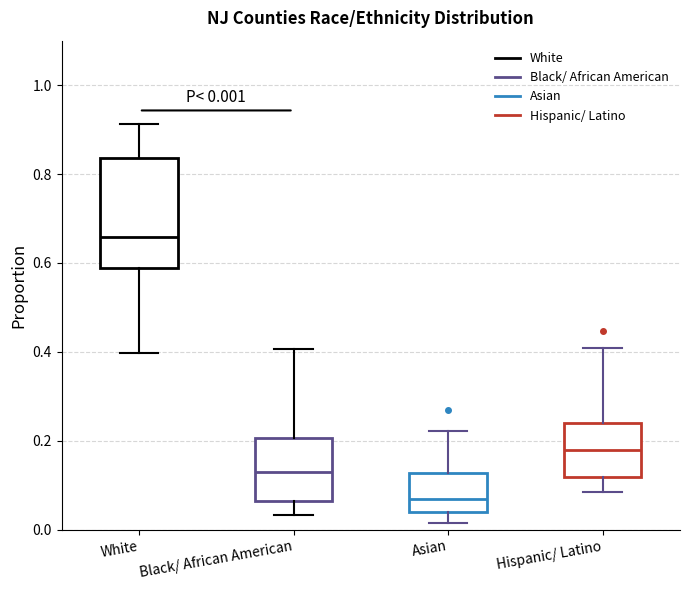

Which box has the highest median line?

White